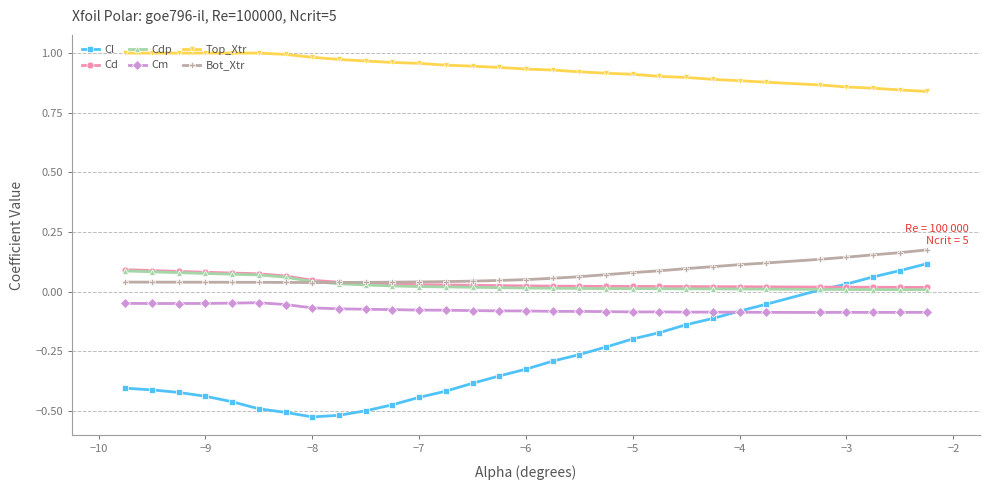

True or false: Bot_Xtr and Top_Xtr intersect in this chart.

False